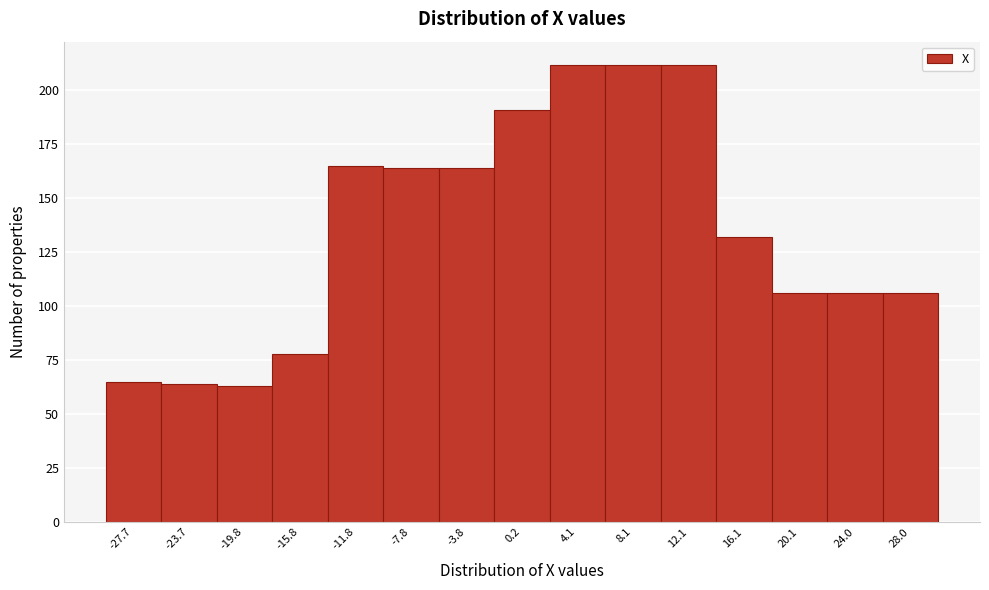

Reading left to right, list every bar in this chart as the range it spans on the x-axis followed by its height. Neither the bar edges nor the heights are printed on the chart, so give them approximately, as read against the axes.

-29.5 to -25.5: 65
-25.5 to -21.5: 65
-21.5 to -18.0: 65
-18.0 to -14.0: 80
-14.0 to -10.0: 165
-10.0 to -6.0: 165
-6.0 to -2.0: 165
-2.0 to 2.0: 190
2.0 to 6.0: 210
6.0 to 10.0: 210
10.0 to 14.0: 210
14.0 to 18.0: 130
18.0 to 22.0: 105
22.0 to 26.0: 105
26.0 to 30.0: 105